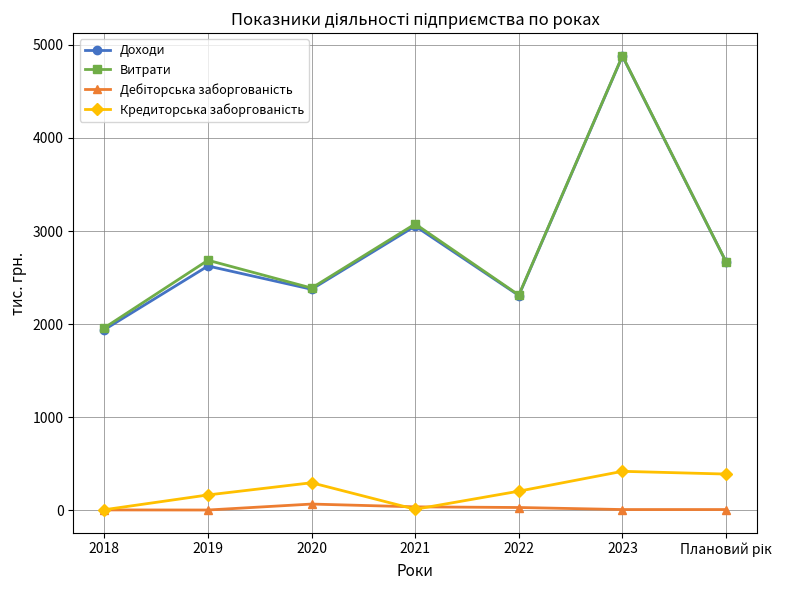

How many lines are shown in the chart?

4